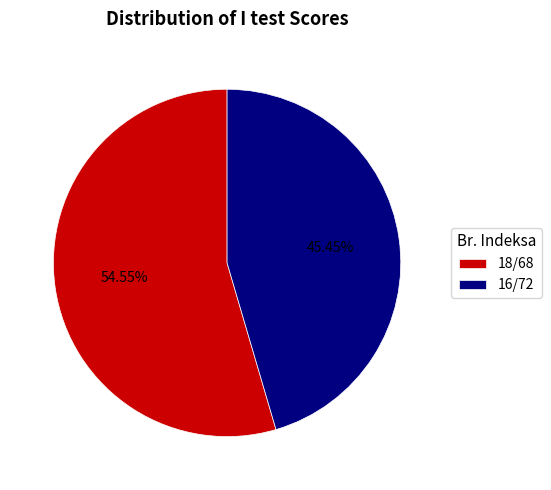

Rank the categories by value from lowest to highest.

16/72, 18/68